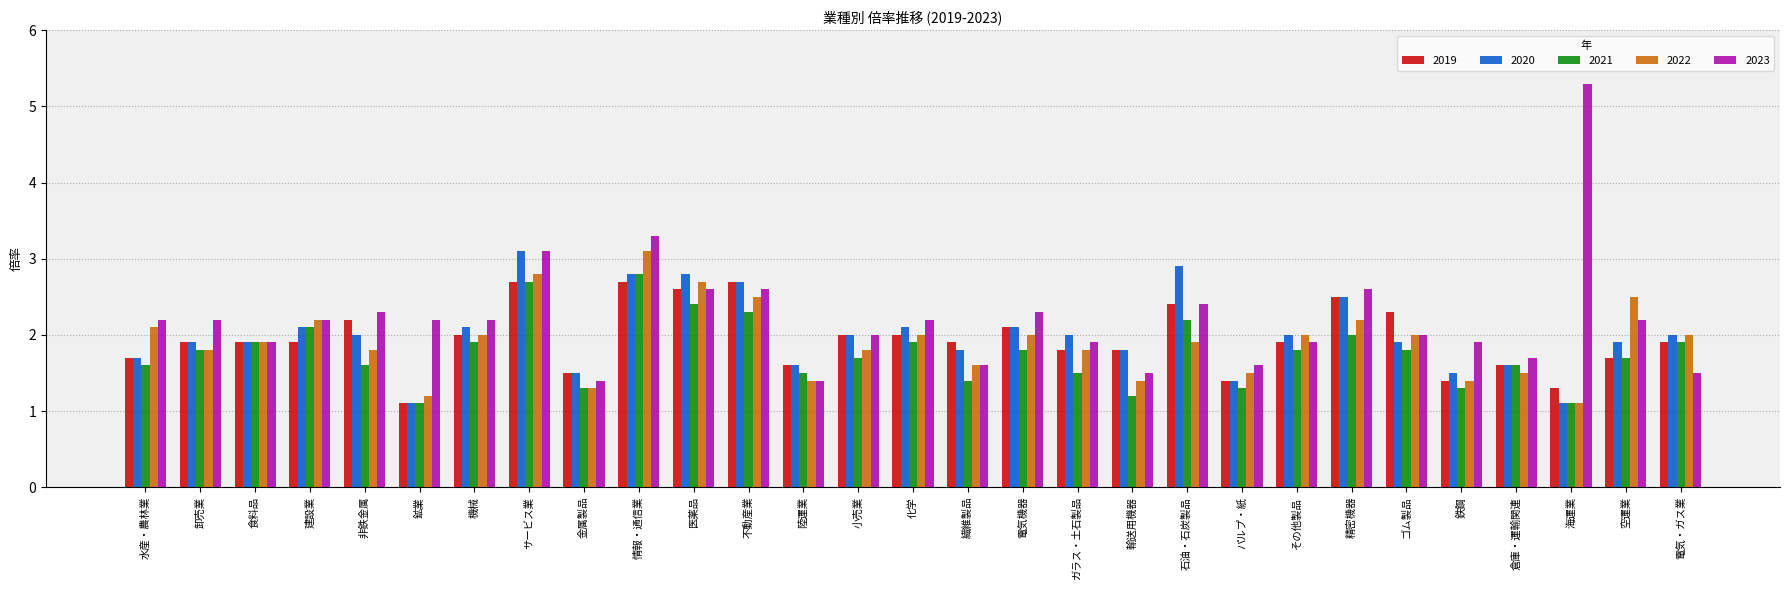

What is the spread (max minus min) of values at 空運業?

0.8